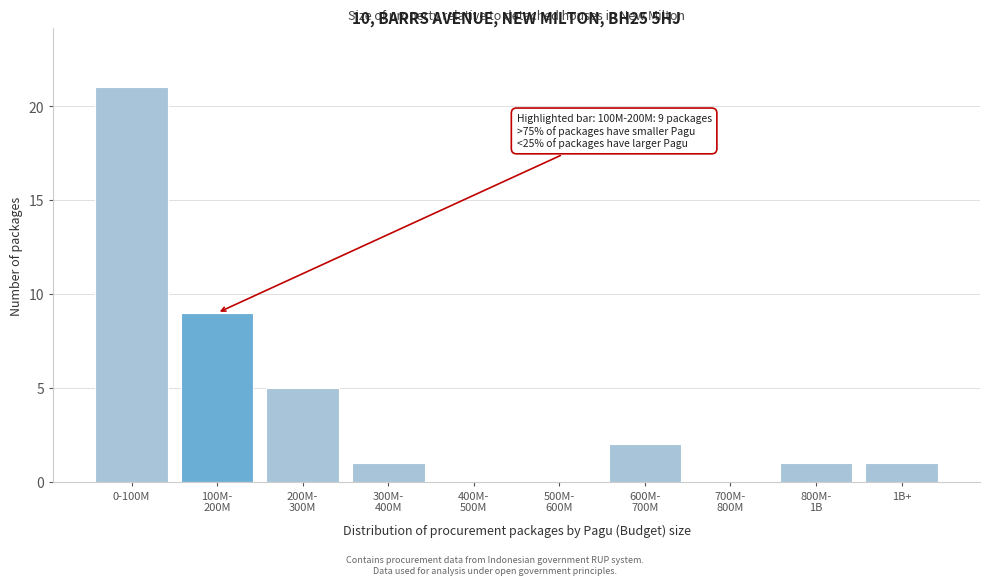

At which category does the chart reach its peak across all series?

0-100M